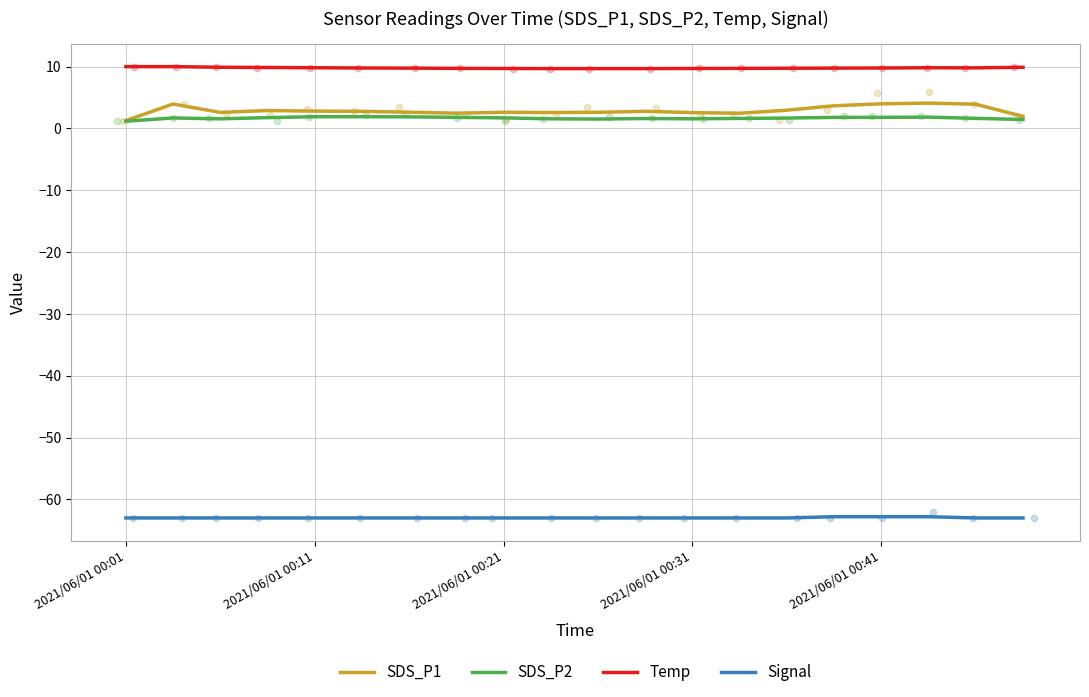

What are all the series names shown in the legend?

SDS_P1, SDS_P2, Temp, Signal